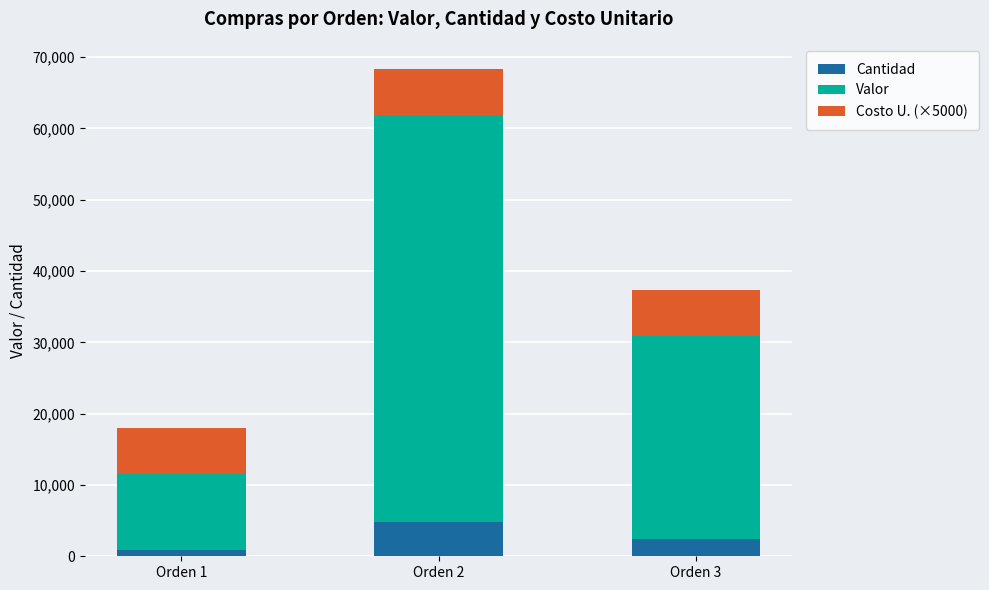

What is the total value across all series at Orden 3?

37410